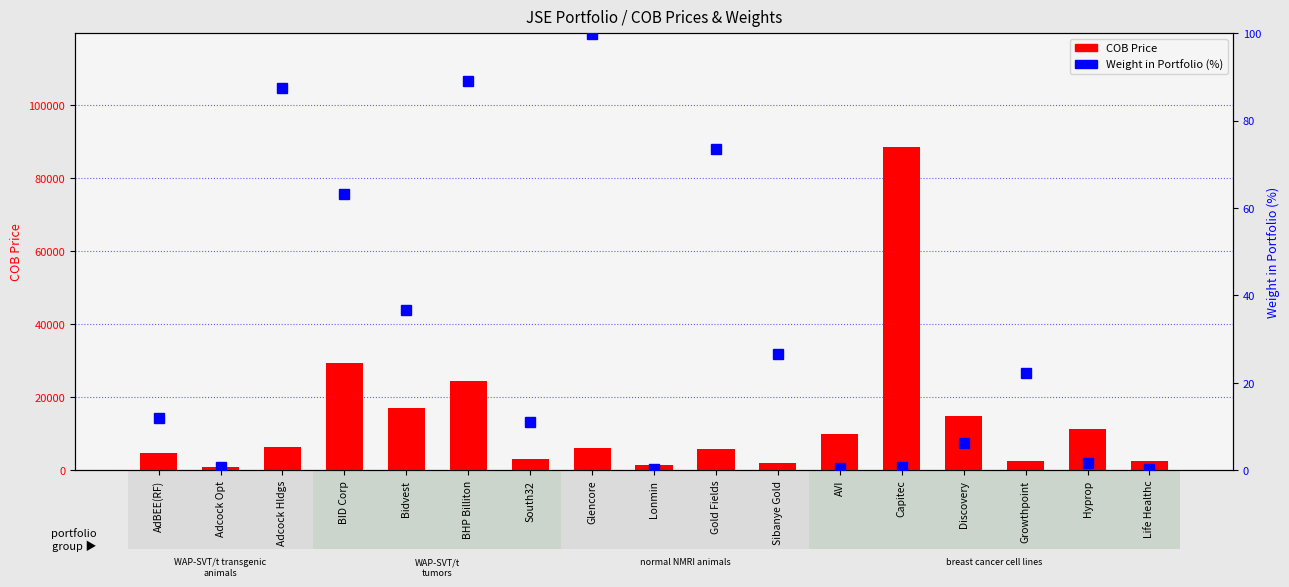

Reading left to right, transcribe all the data shown in this chart.

COB Price: 4828.0	975.0	6280.0	29382.0	17055.0	24535.0	3036.0	5995.0	1430.0	5775.0	2082.0	9850.0	88700.0	14893.0	2494.0	11372.0	2614.0
Weight in Portfolio (%): 11.9	0.7	87.4	63.3	36.7	89.0	11.0	99.7	0.3	73.5	26.5	0.6	0.7	6.1	22.2	1.6	0.2